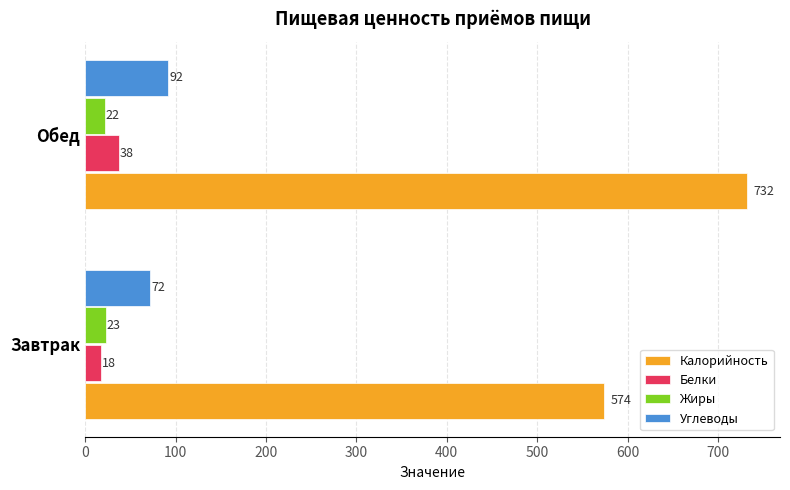

What value does the Калорийность series have at Завтрак, to the nearest 5?

575